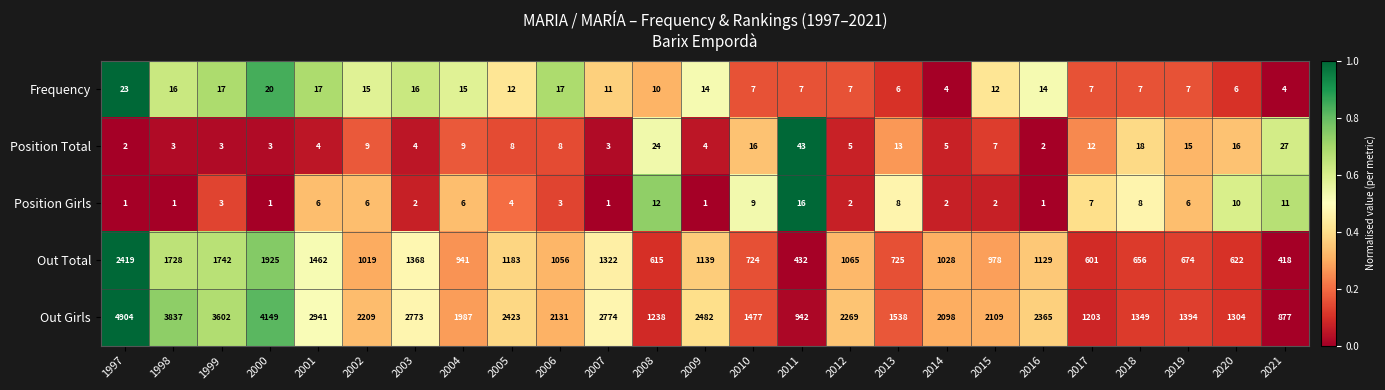

The value of Position Girls at 2009 is 1. True or false?

True